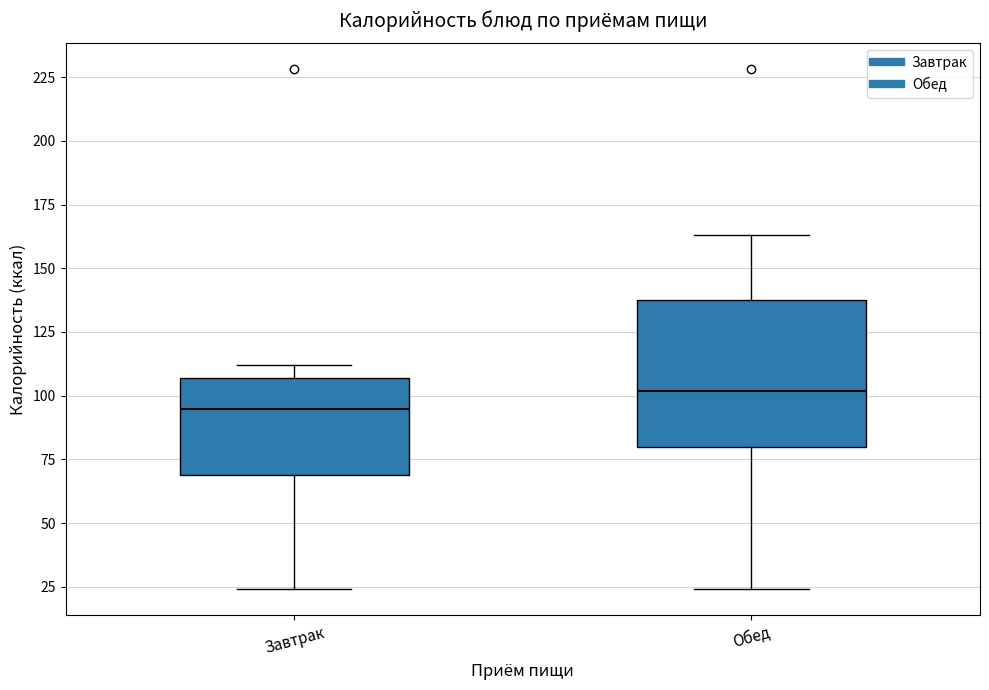

Comparing the boxes themselves (not the whiskers), which one is the tallest?

Обед